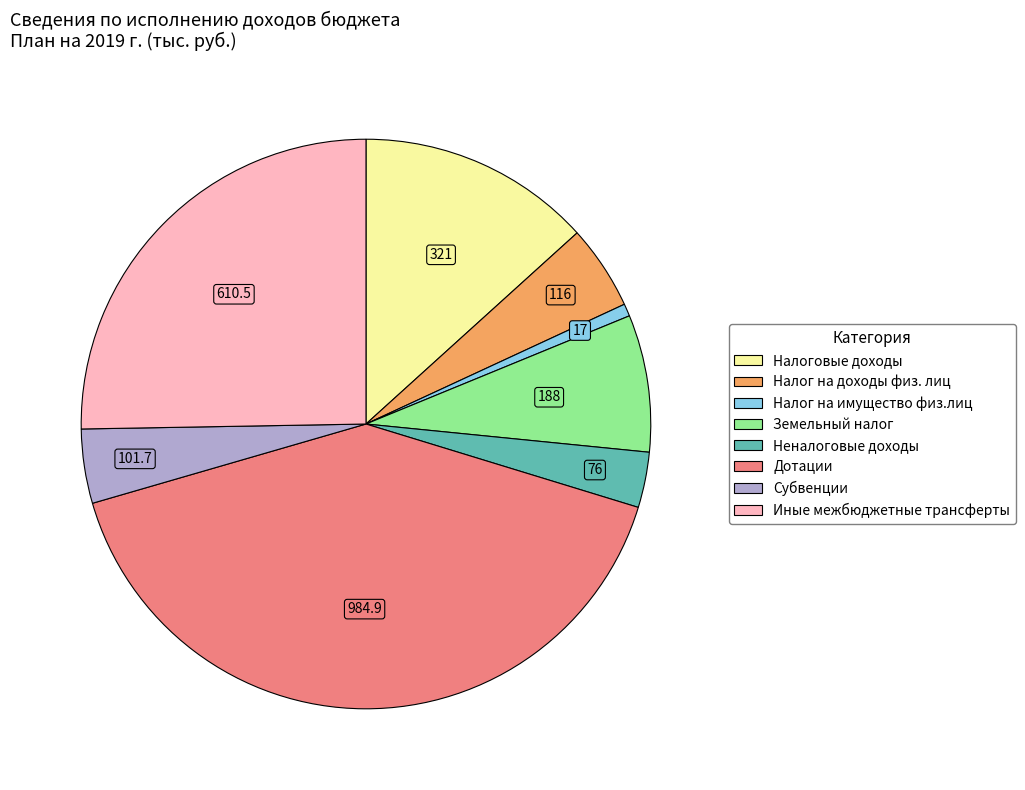

Is it true that Налог на доходы физ. лиц is 5% of the pie?

True